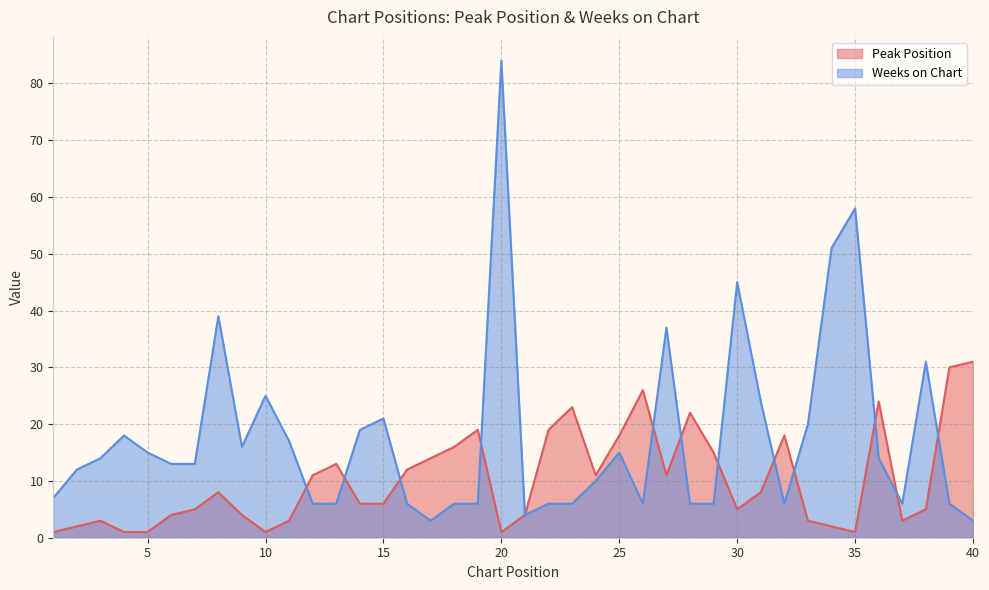

Rank the series at 22 from lowest to highest value.

Weeks on Chart, Peak Position